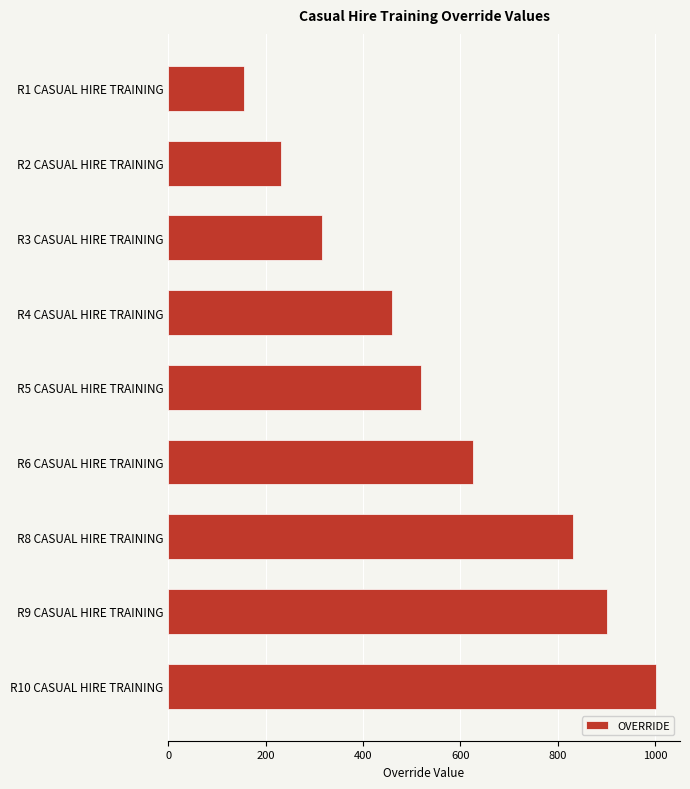

What is the label of the 4th bar from the bottom?

R6 CASUAL HIRE TRAINING